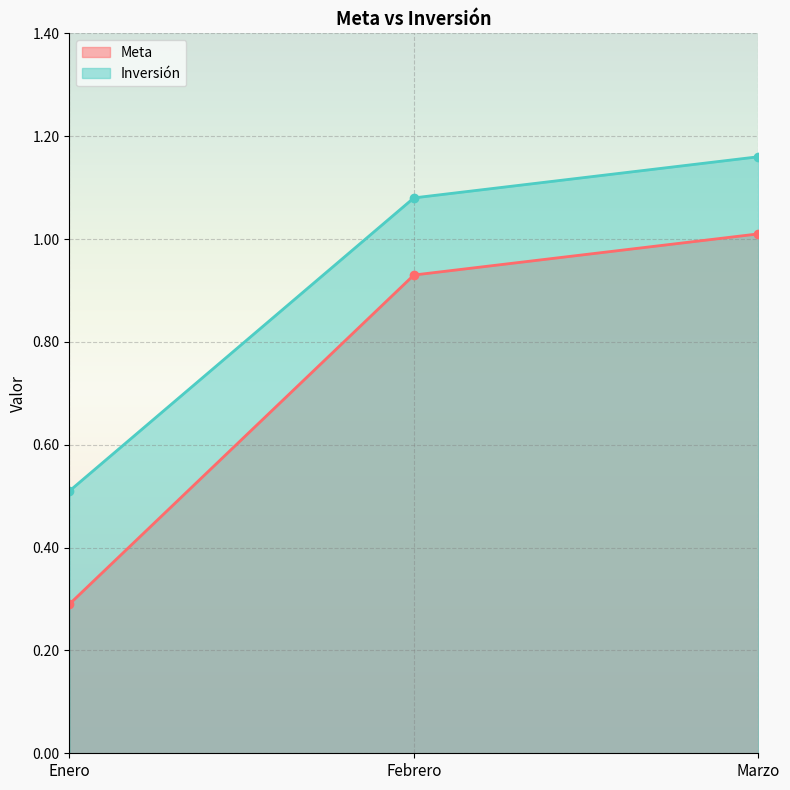

What are all the series names shown in the legend?

Meta, Inversión